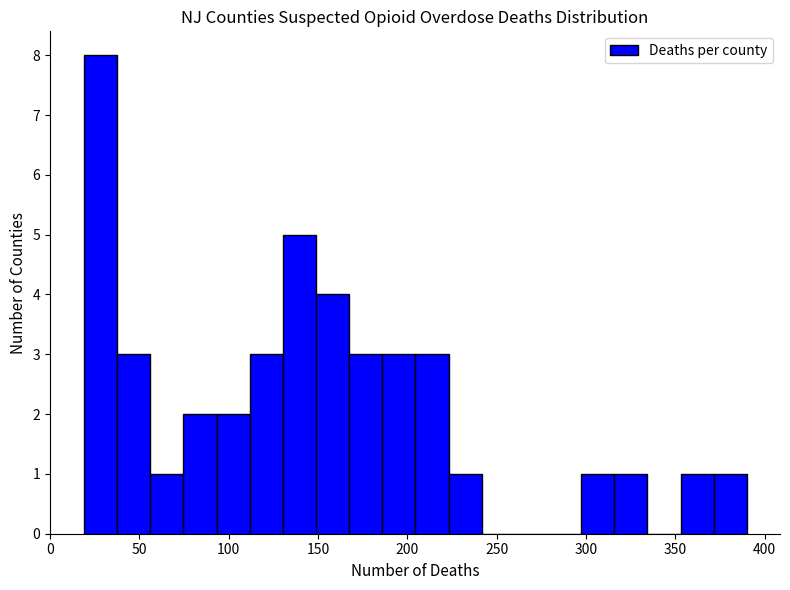

Around what value on the x-axis is the tallest bar? Give the approximate position of its centre, as read against the axis.

30